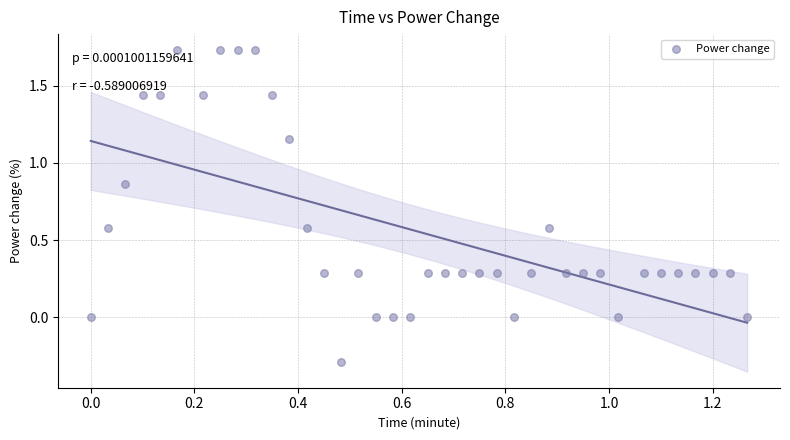

What is the range of X values (max minus min)?

1.3